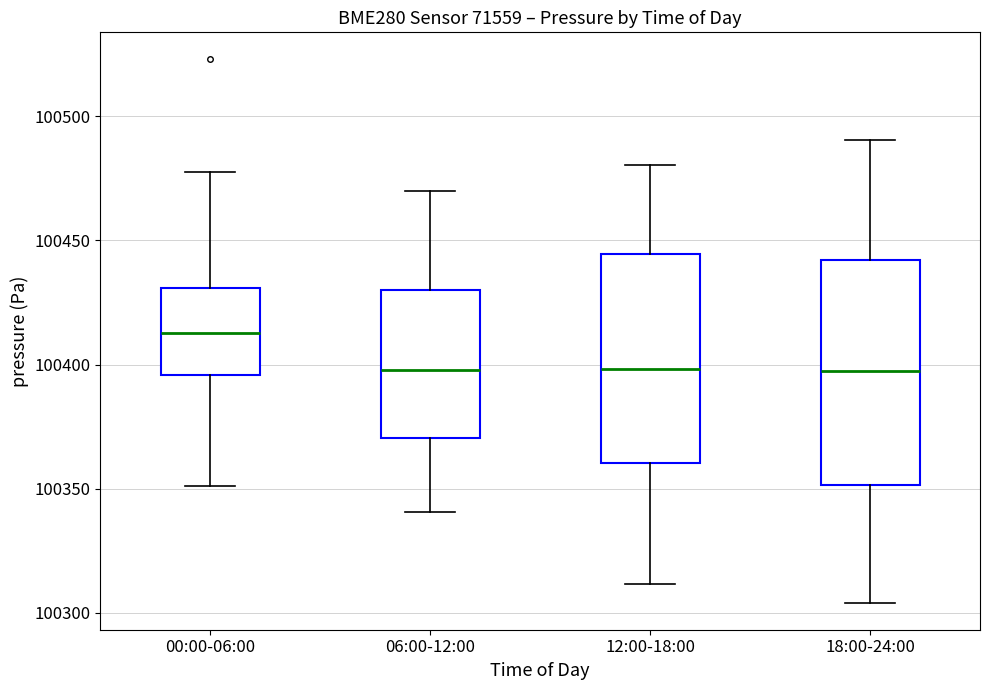

Reading left to right, read every box against the y-axis: the position of its median line, the range the box covers, and the ends of its whiskers. The values are not printed on the chart, so give them approximately, as read against the axis.

00:00-06:00: median 100415, box 100395 to 100430, whiskers 100350 to 100480
06:00-12:00: median 100400, box 100370 to 100430, whiskers 100340 to 100470
12:00-18:00: median 100400, box 100360 to 100445, whiskers 100310 to 100480
18:00-24:00: median 100395, box 100350 to 100440, whiskers 100305 to 100490